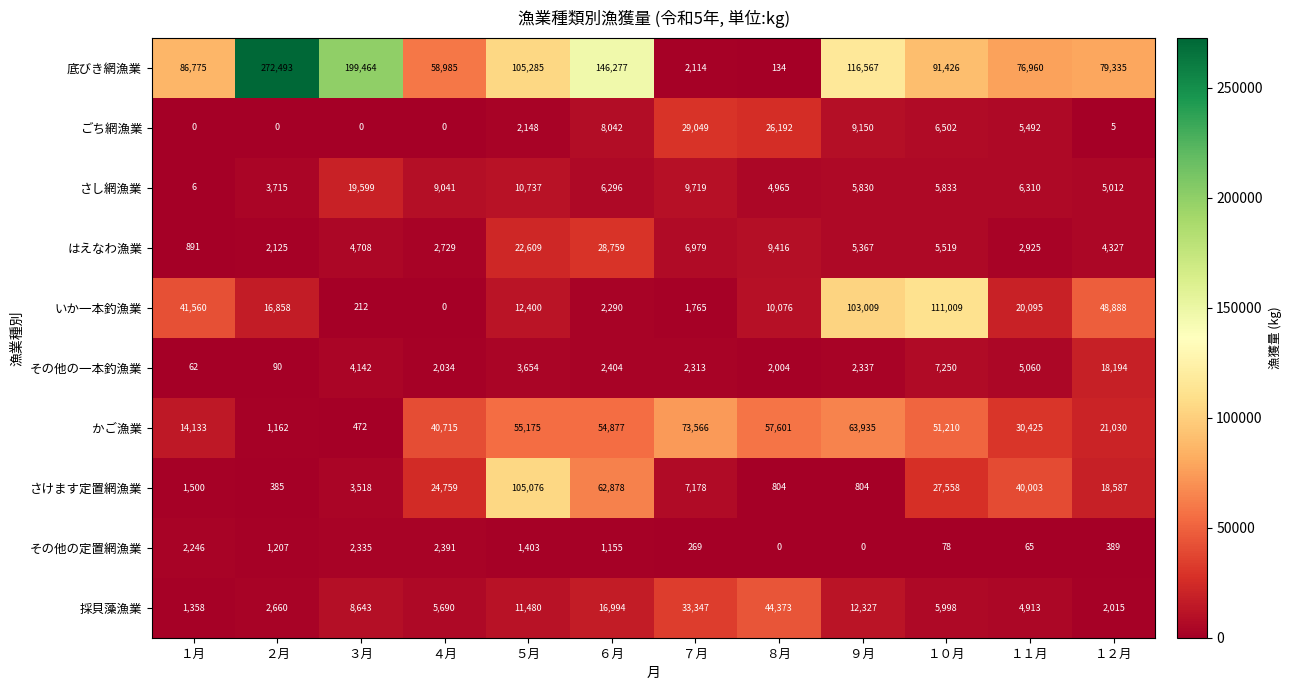

What is the average value of the かご漁業 series?

38692